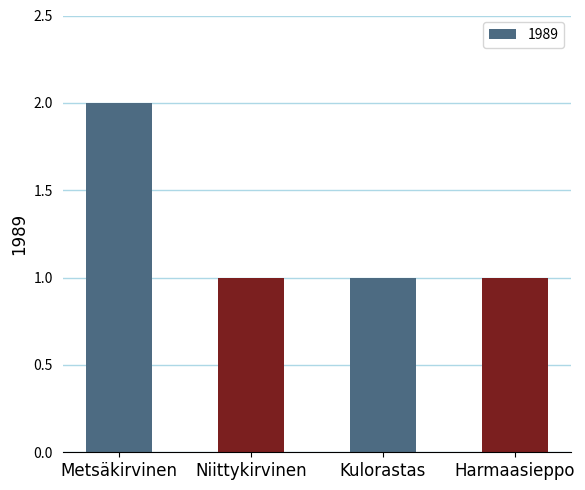

Reading left to right, list all the values displayed in this chart.

Metsäkirvinen=2	Niittykirvinen=1	Kulorastas=1	Harmaasieppo=1